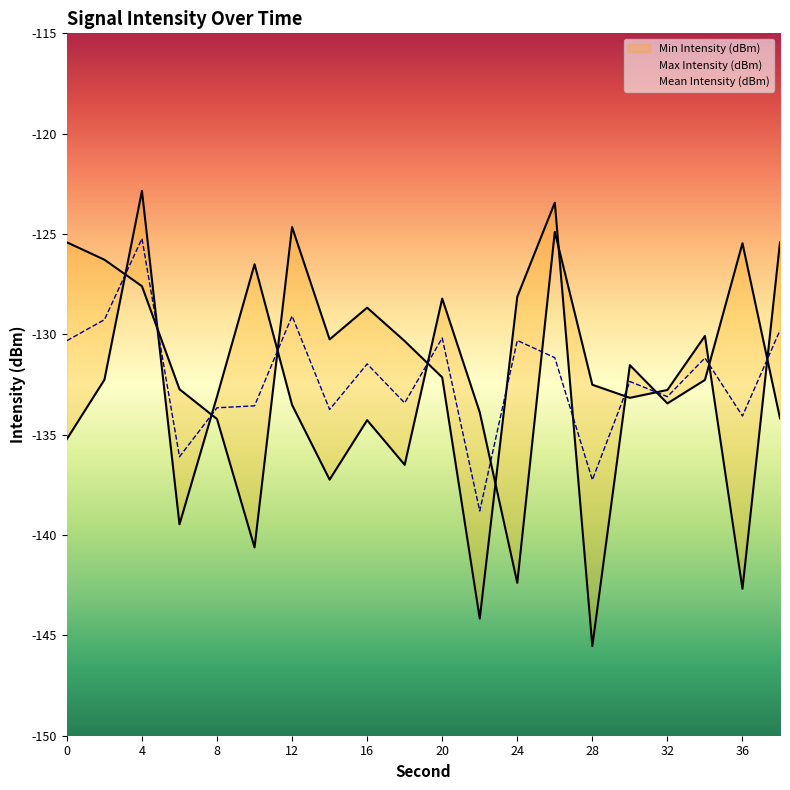

At which category does the chart reach its minimum across all series?

28